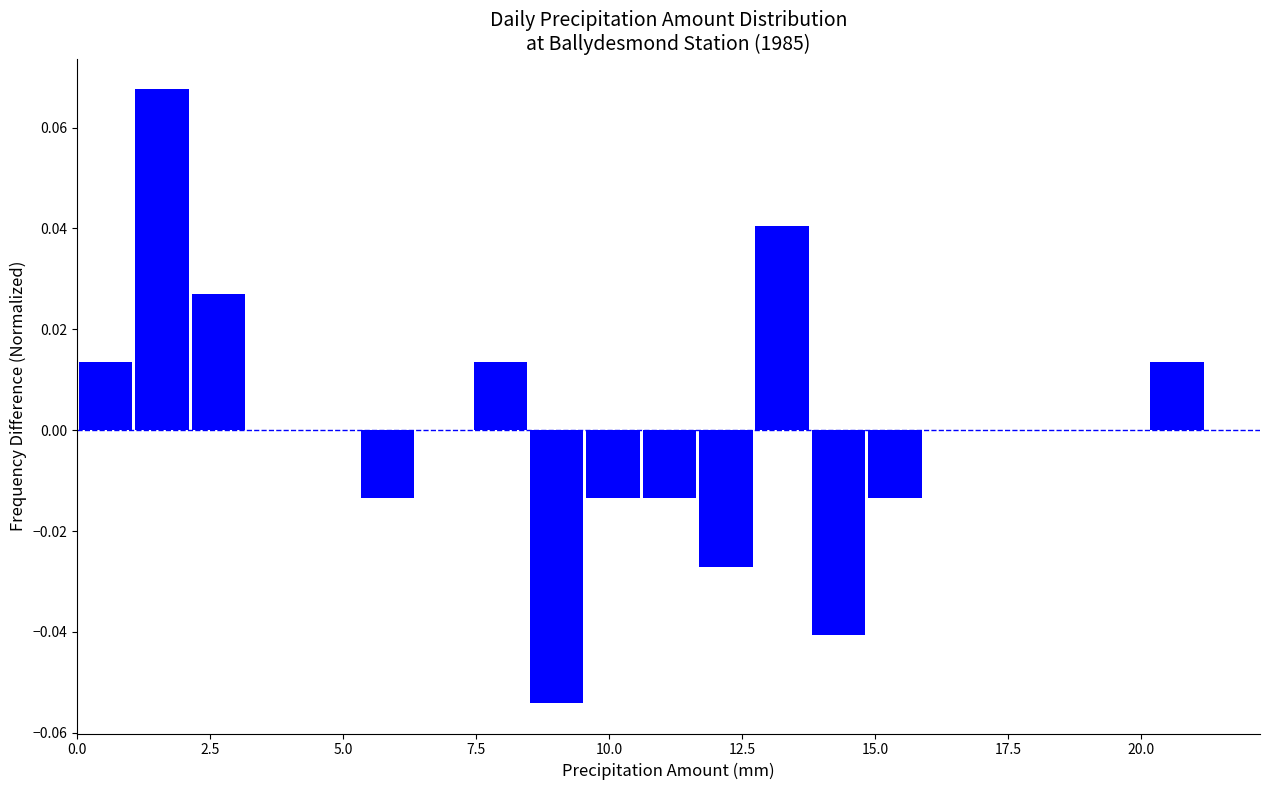

Around what value on the x-axis is the tallest bar? Give the approximate position of its centre, as read against the axis.

1.5